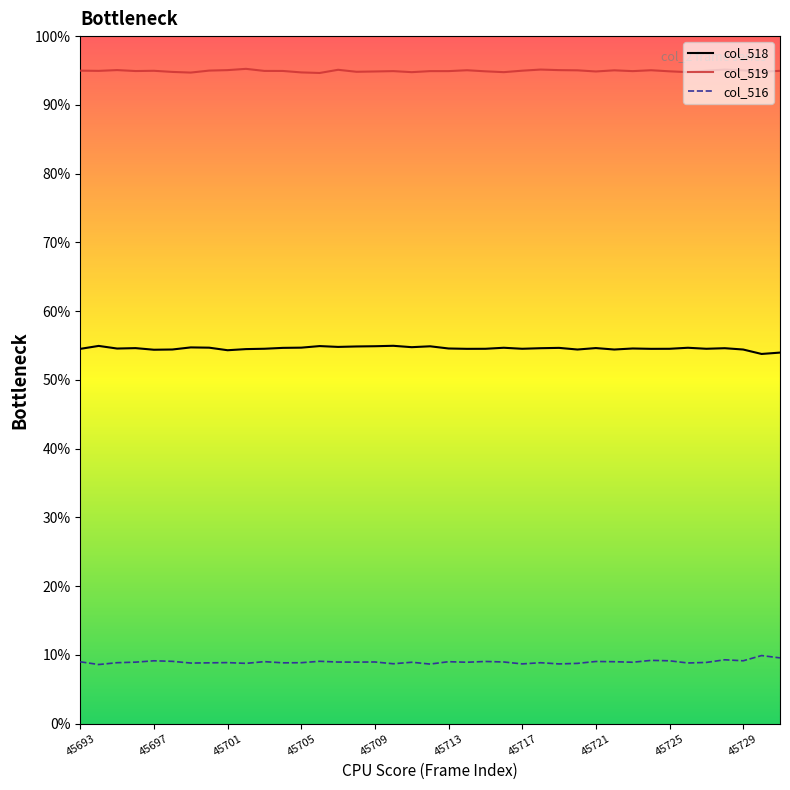

List the series in order of their overall mean, highest first.

col_519, col_518, col_516